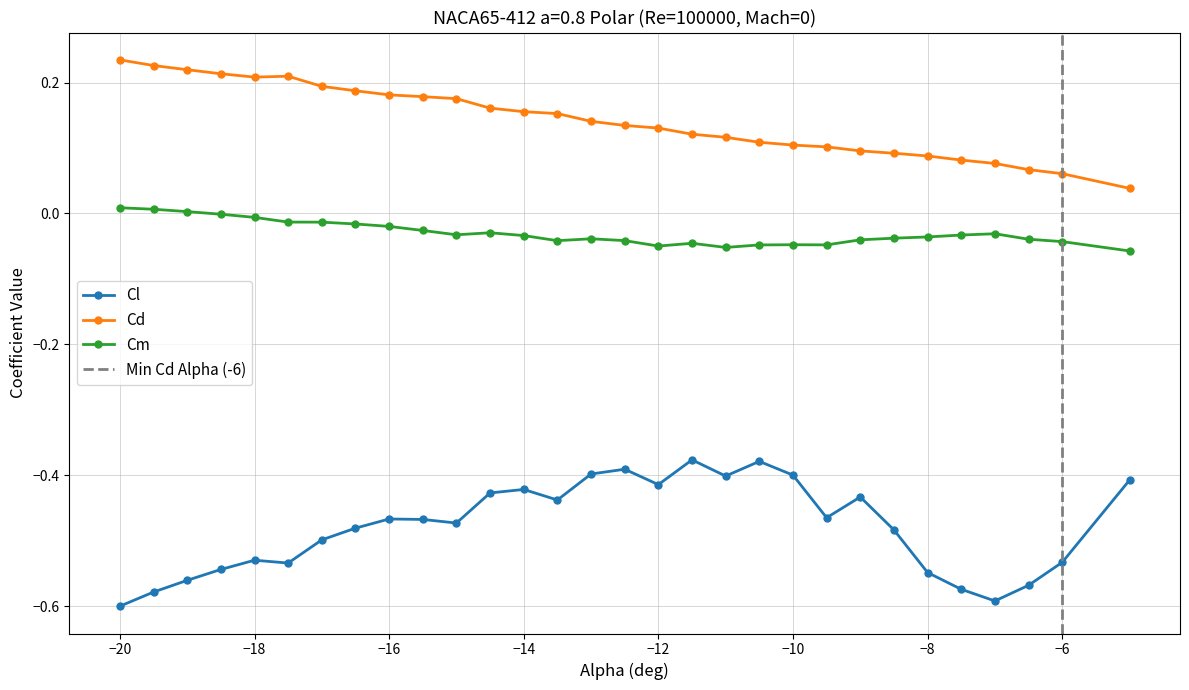

True or false: Cm and Cd cross at least once.

False